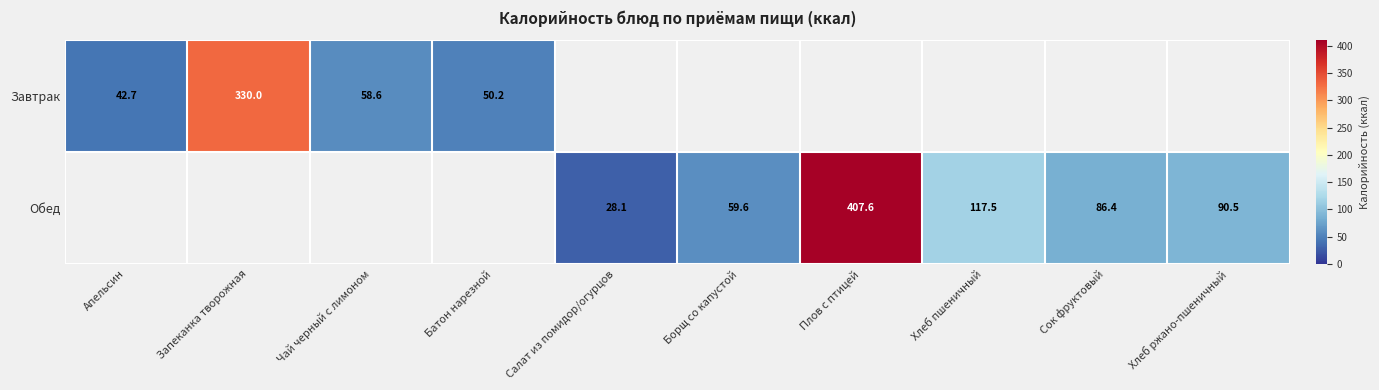

Is it true that Завтрак equals 65.9 at Апельсин?

False